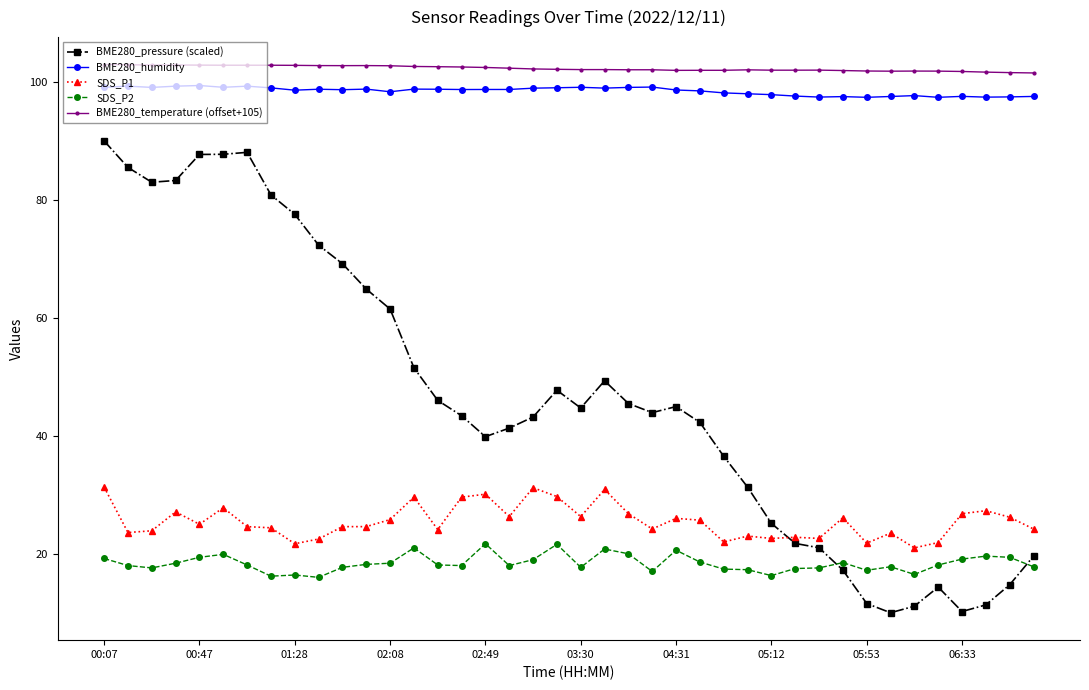

True or false: BME280_temperature (offset+105) has more than 1 points higher than both neighbors.

True